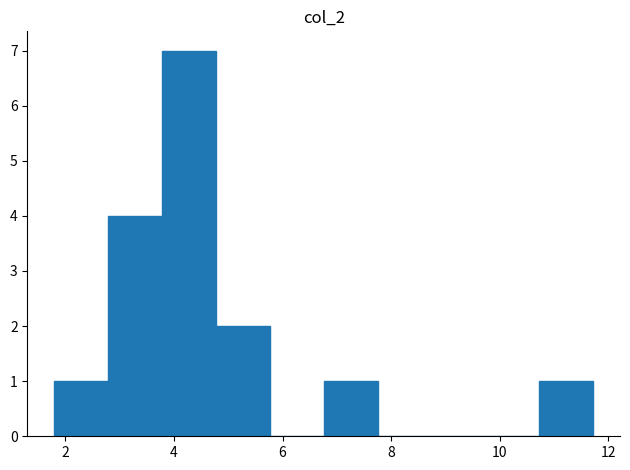

Reading left to right, transcribe this chart: for each bar, give the range it covers on the x-axis and its height. Neither the bar edges nor the heights are printed on the chart, so give them approximately, as read against the axes.

1.8 to 2.8: 1
2.8 to 3.8: 4
3.8 to 4.8: 7
4.8 to 5.8: 2
5.8 to 6.8: 0
6.8 to 7.8: 1
7.8 to 8.8: 0
8.8 to 9.8: 0
9.8 to 10.8: 0
10.8 to 11.8: 1